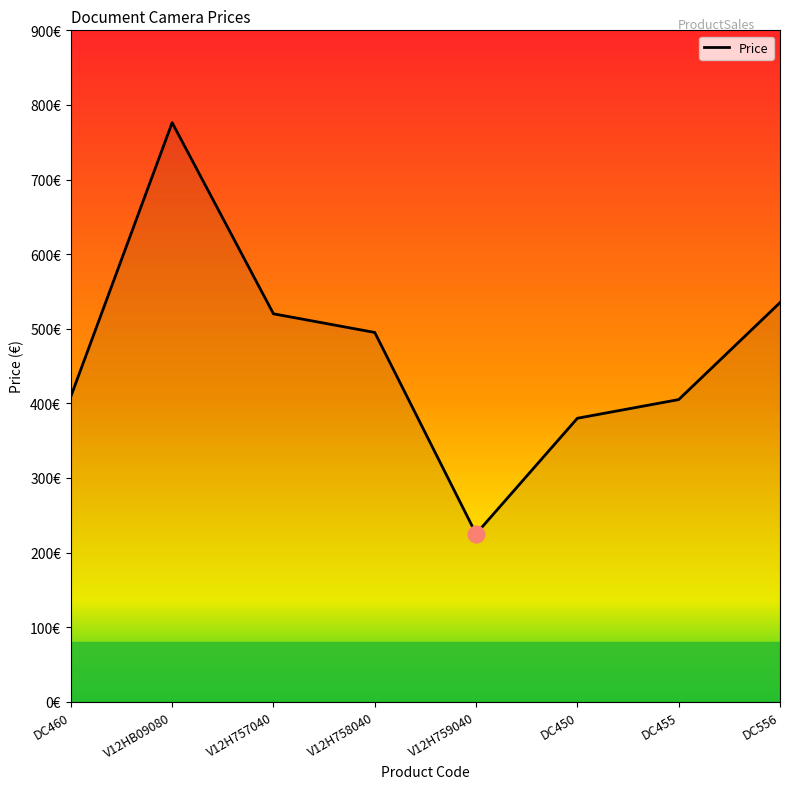

Is this an area chart (filled region under the line)?

Yes